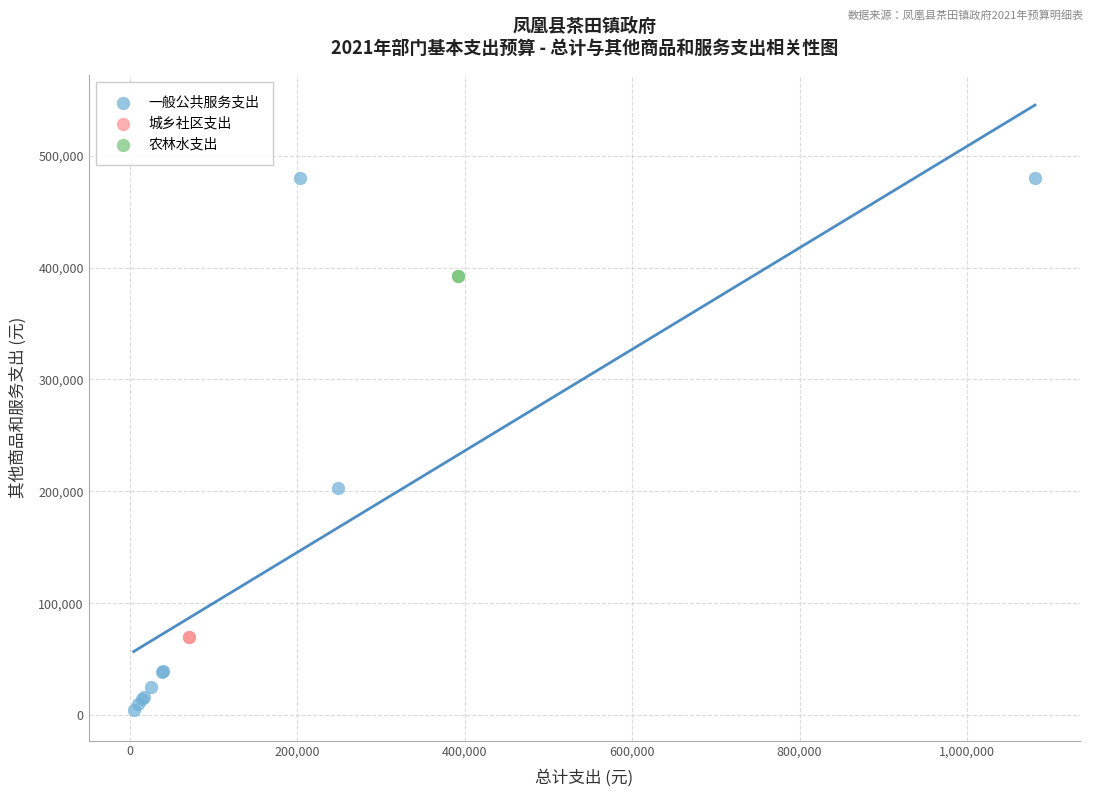

What are all the series names shown in the legend?

一般公共服务支出, 城乡社区支出, 农林水支出